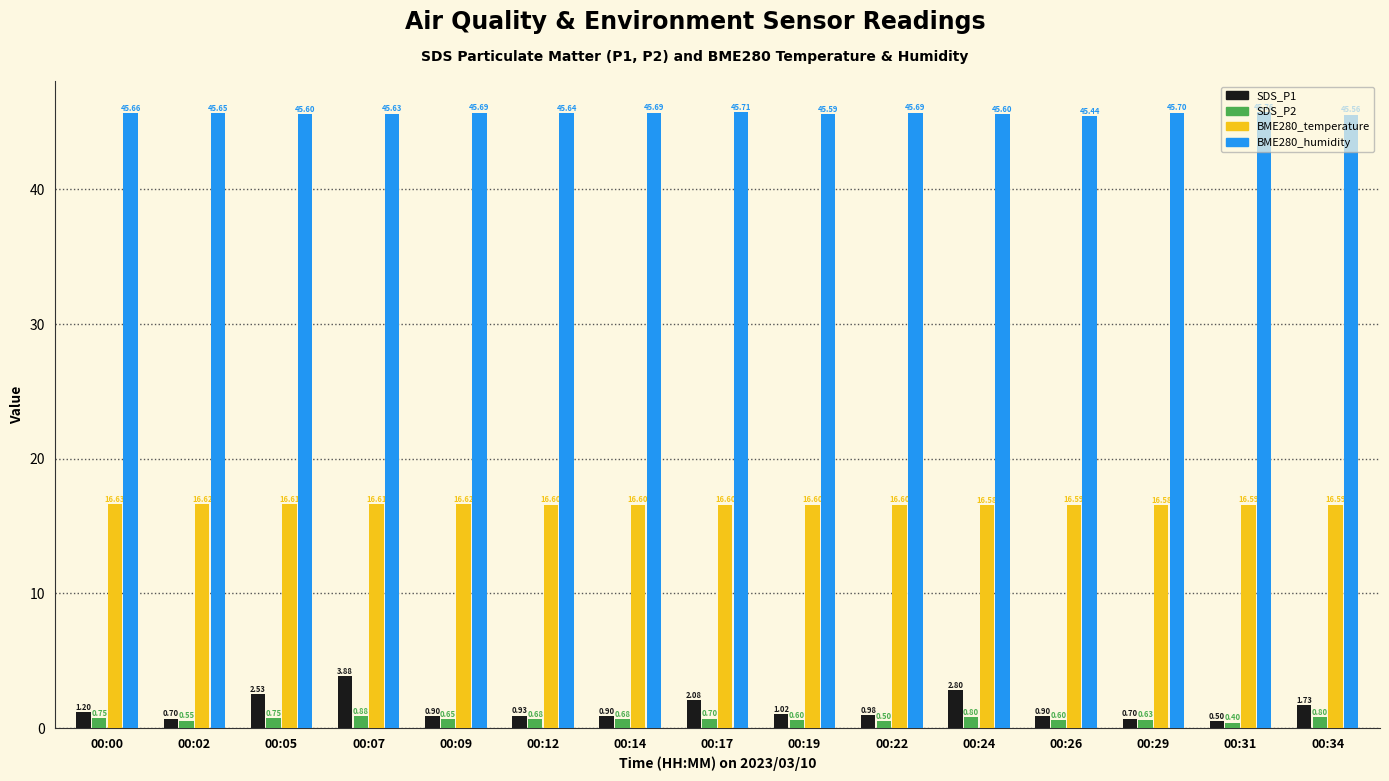

Is it true that SDS_P1 equals 0.7 at 00:29?

True